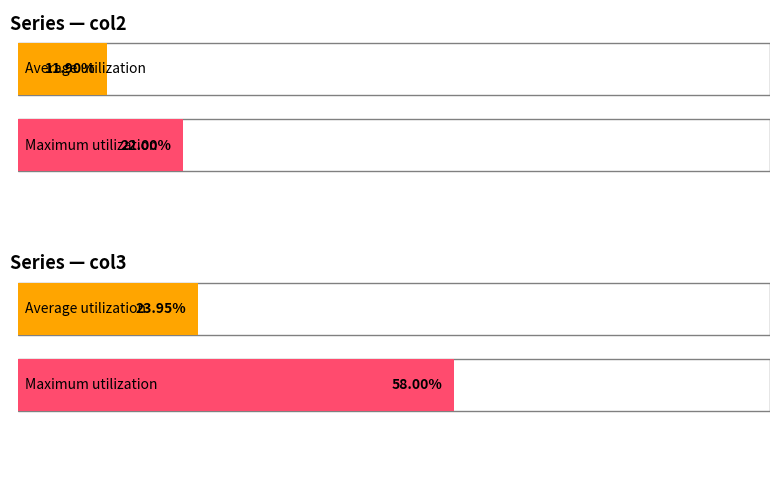

At how many categories does at least one series exceed 56?

1